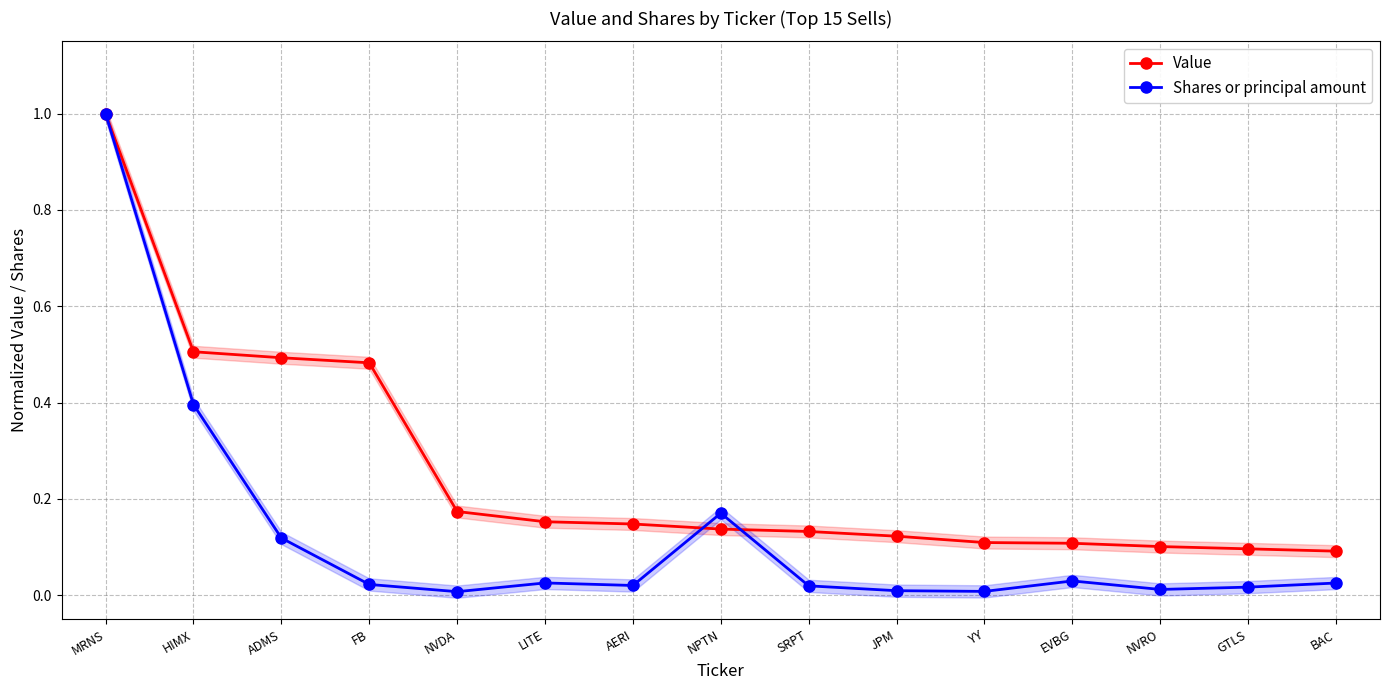

What position from the left is ADMS?

3